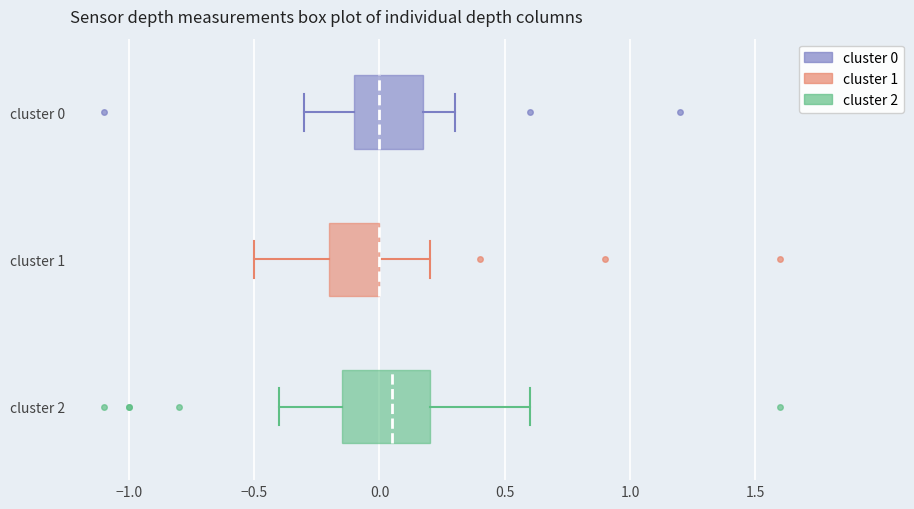

Reading bottom to top, read every box against the x-axis: the position of its median line, the range the box covers, and the ends of its whiskers. The values are not printed on the chart, so give them approximately, as read against the axis.

cluster 2: median 0.05, box -0.15 to 0.20, whiskers -0.40 to 0.60
cluster 1: median 0.00 (drawn on the box's right edge), box -0.20 to 0.00, whiskers -0.50 to 0.20
cluster 0: median 0.00, box -0.10 to 0.20, whiskers -0.30 to 0.30